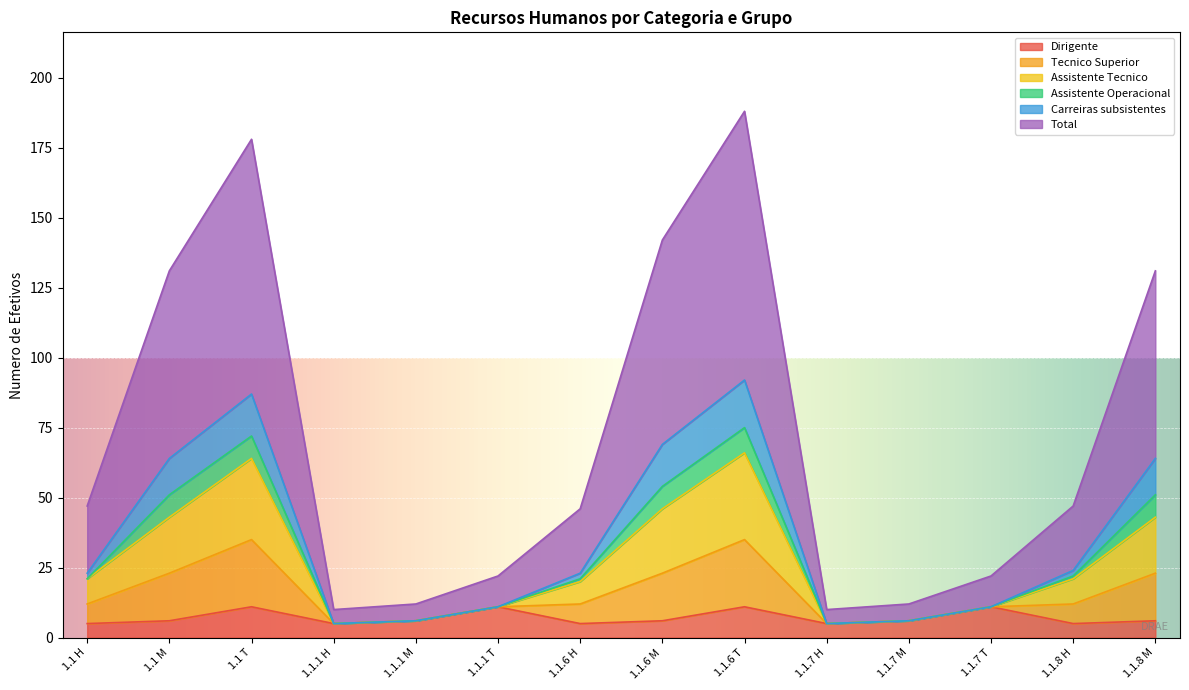

What is the lowest value of the Dirigente series?

5